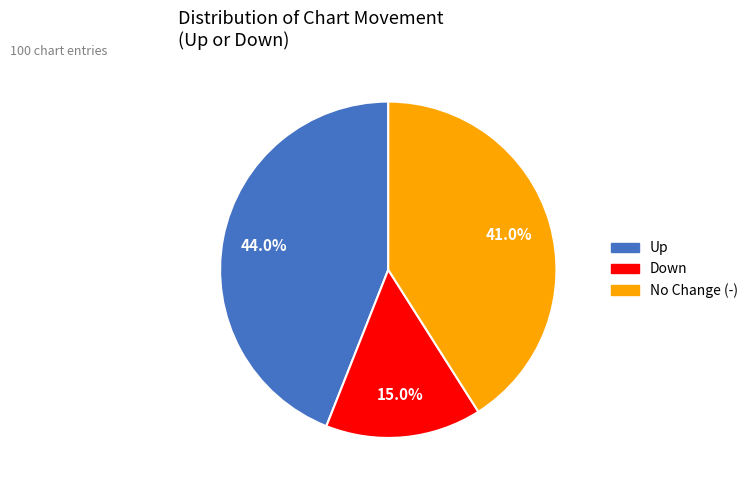

Is there a majority slice in this chart?

No